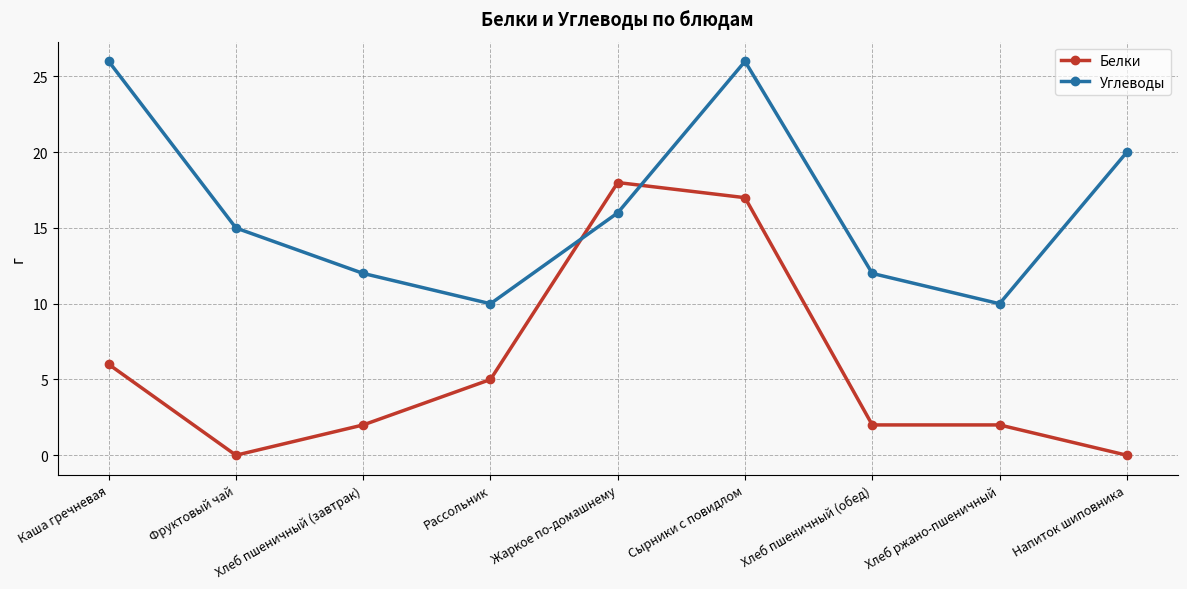

Reading left to right, what are all the values shown in this chart?

Белки: Каша гречневая=6	Фруктовый чай=0	Хлеб пшеничный (завтрак)=2	Рассольник=5	Жаркое по-домашнему=18	Сырники с повидлом=17	Хлеб пшеничный (обед)=2	Хлеб ржано-пшеничный=2	Напиток шиповника=0
Углеводы: Каша гречневая=26	Фруктовый чай=15	Хлеб пшеничный (завтрак)=12	Рассольник=10	Жаркое по-домашнему=16	Сырники с повидлом=26	Хлеб пшеничный (обед)=12	Хлеб ржано-пшеничный=10	Напиток шиповника=20